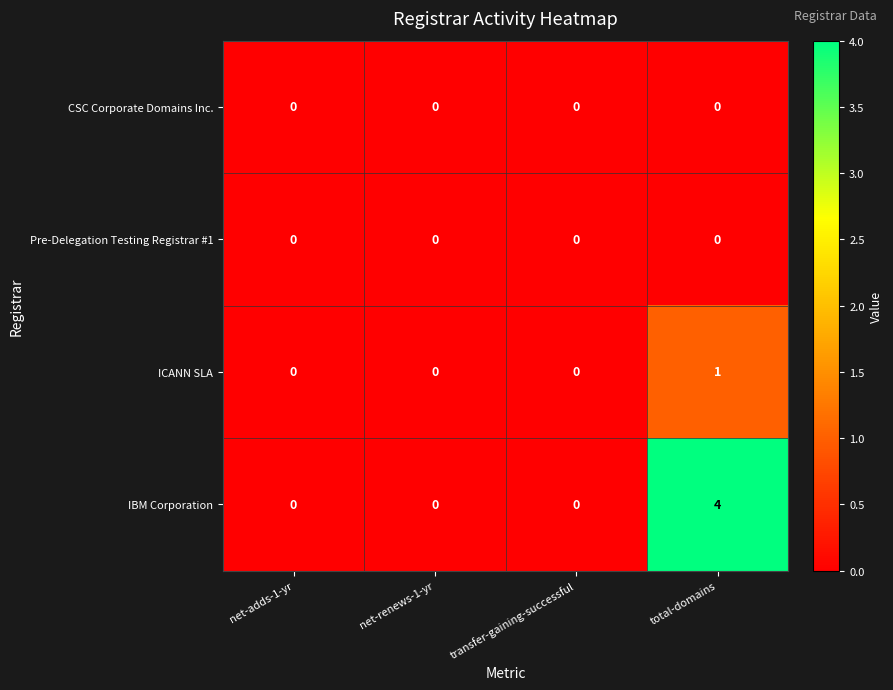

What is the maximum value shown in the chart?

4